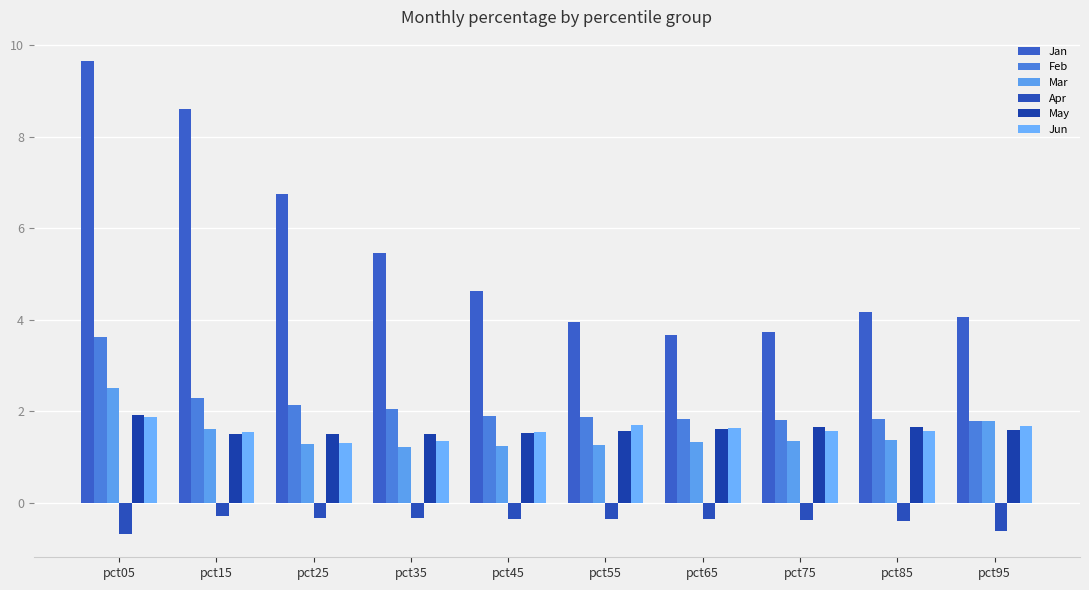

Is the value of Jun at pct05 greater than the value of Apr at pct35?

Yes